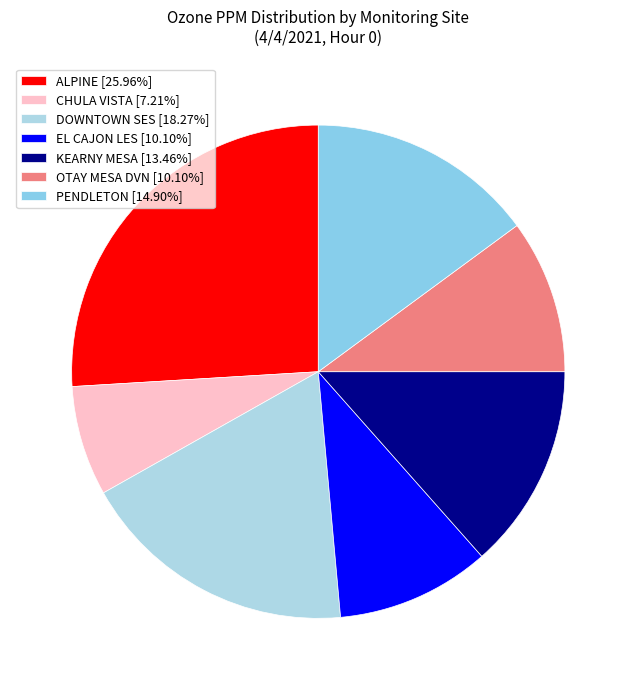

Combined, what portion of the pie is CHULA VISTA and EL CAJON LES?

17.3%